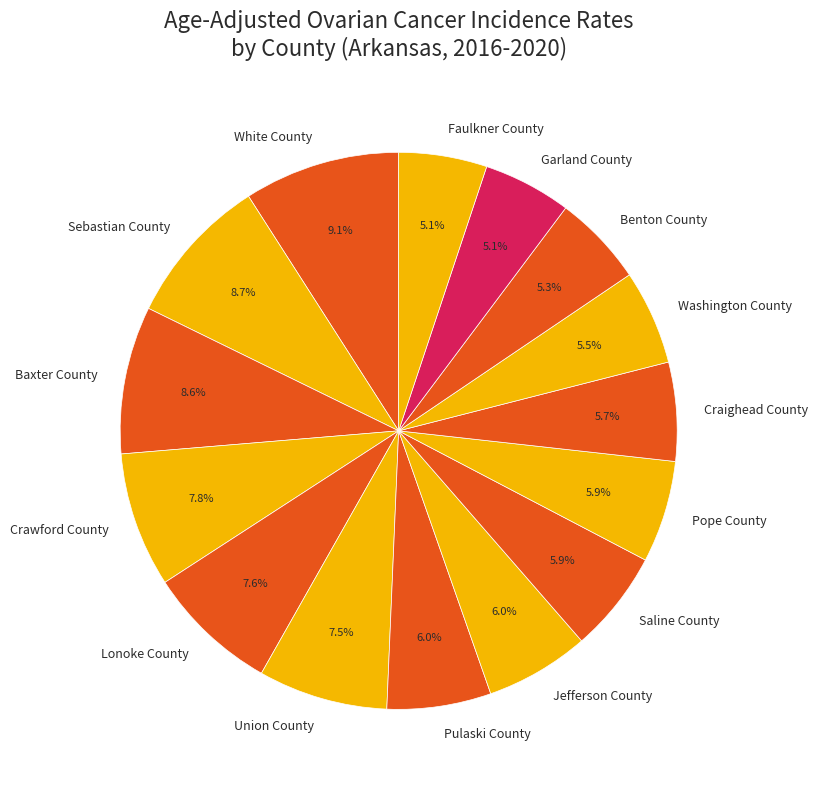

Is it true that Faulkner County is 5% of the pie?

True